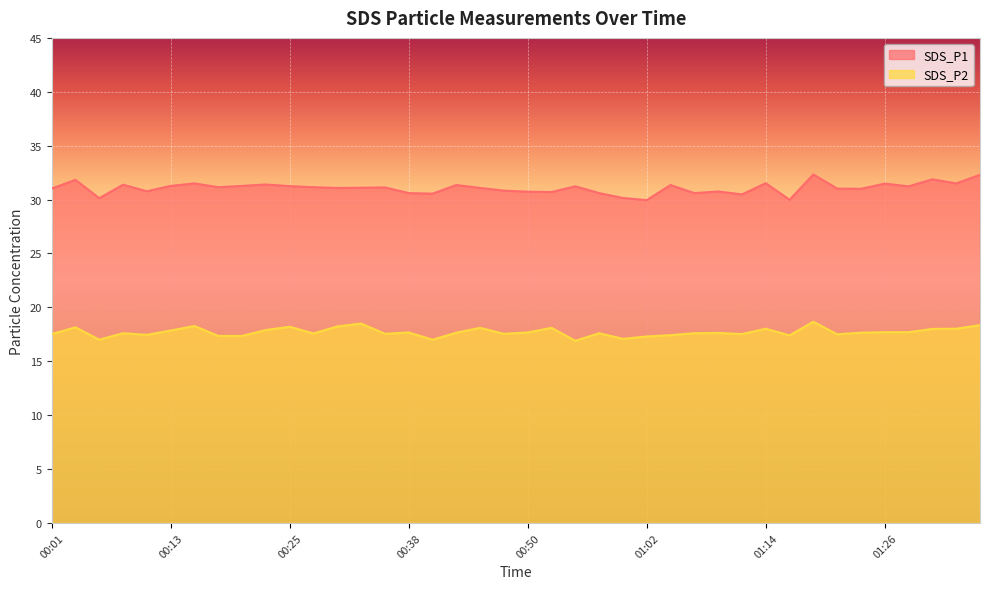

How many data points in SDS_P1 are less than 31?

14